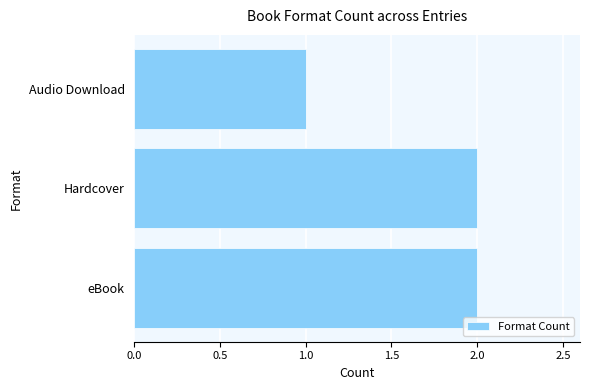

The chart shows a value of 3 at eBook. True or false?

False